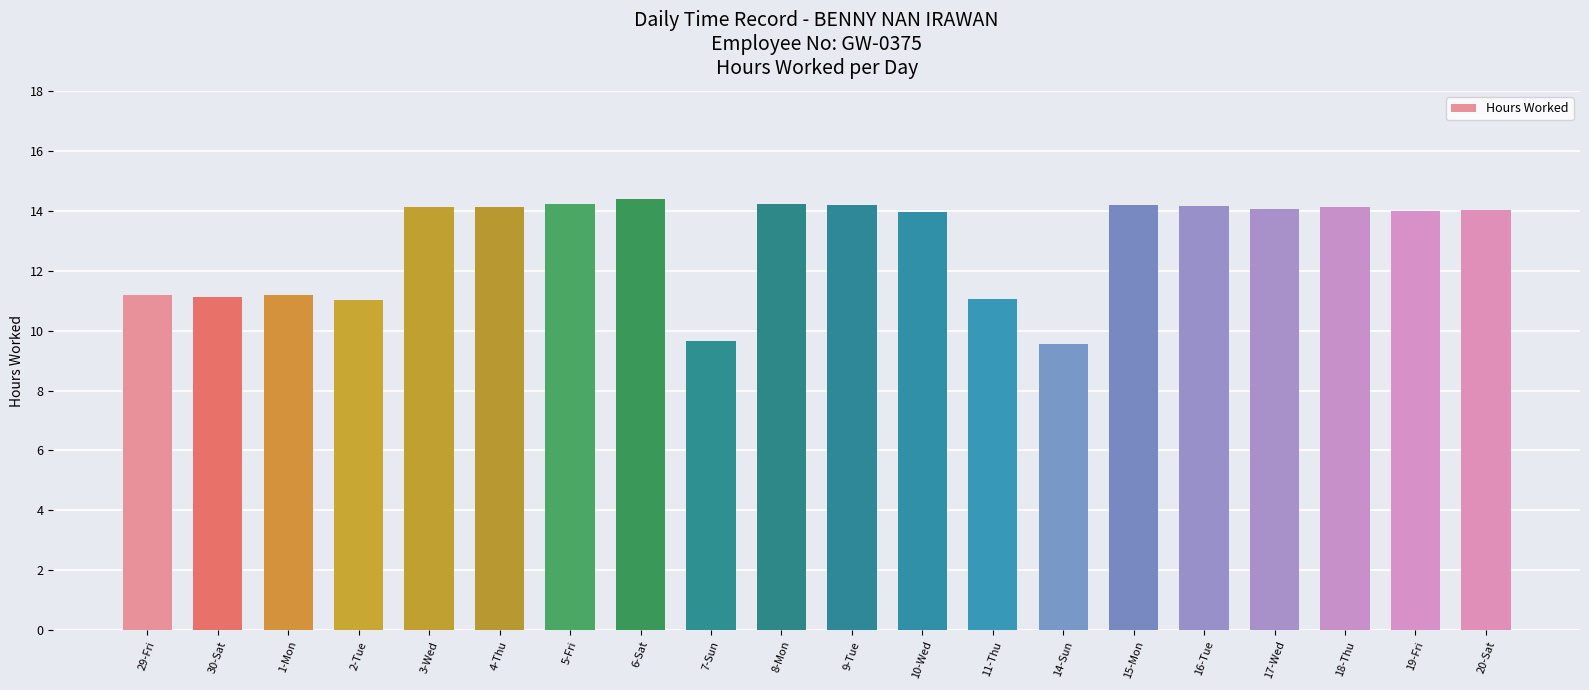

True or false: the data shows 14.2 at 16-Tue.

True